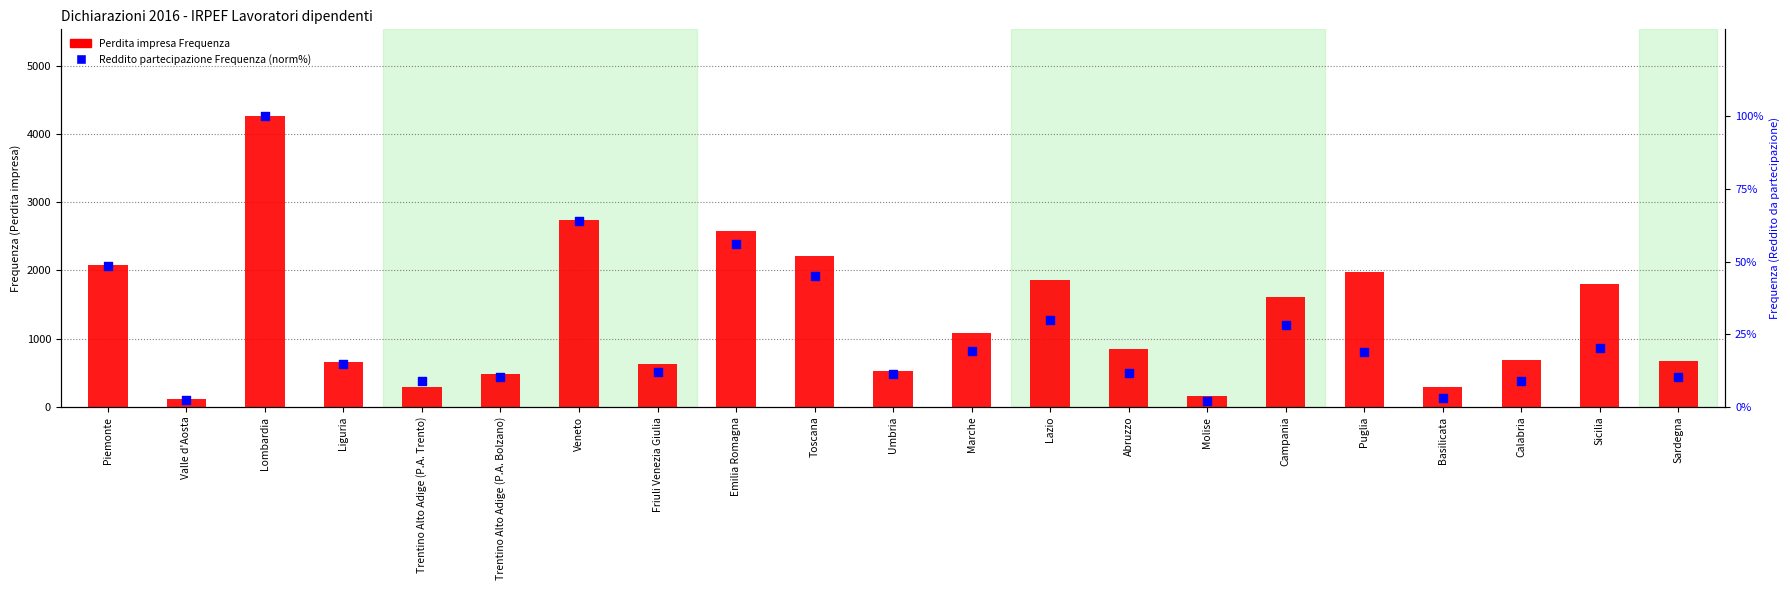

Which series reaches the minimum Y coordinate?

Reddito partecipazione Frequenza (norm%)